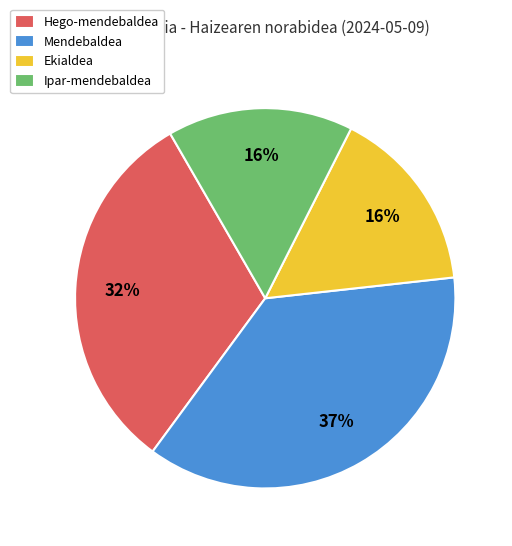

Is Ekialdea the majority of the pie?

No